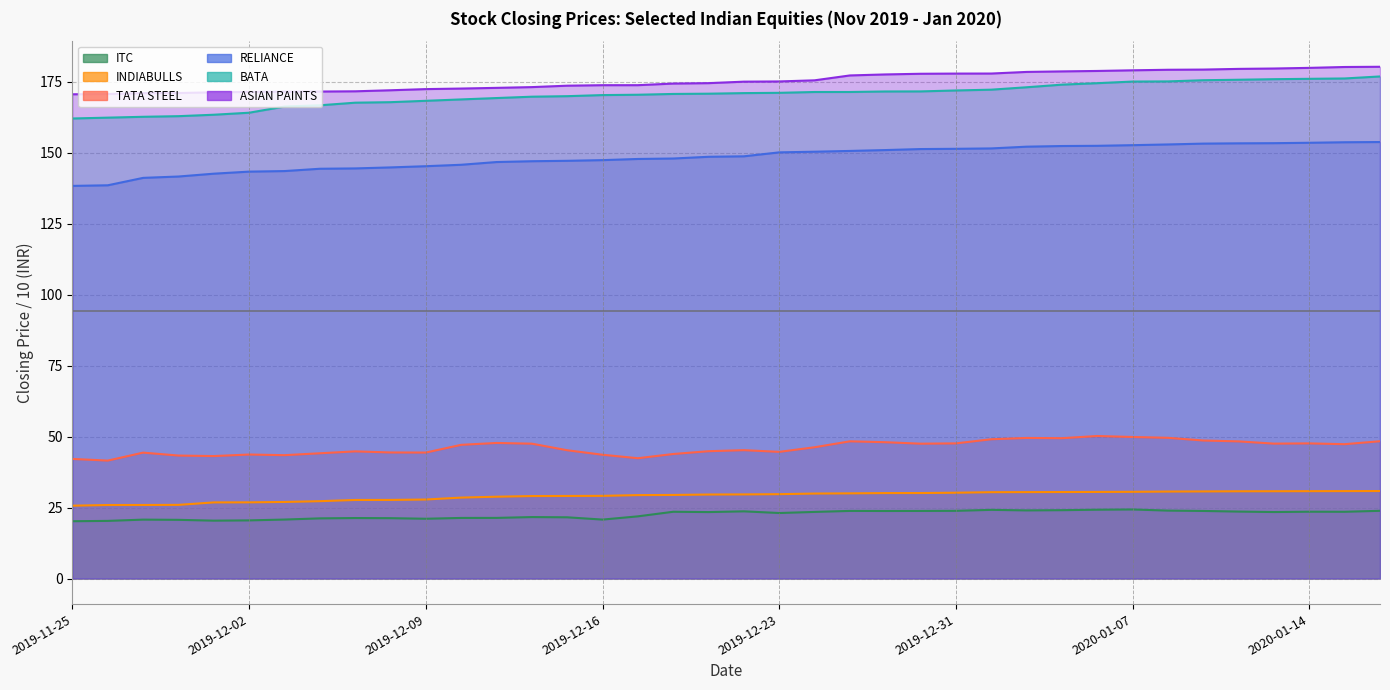

Count the number of categories in the chart.

38